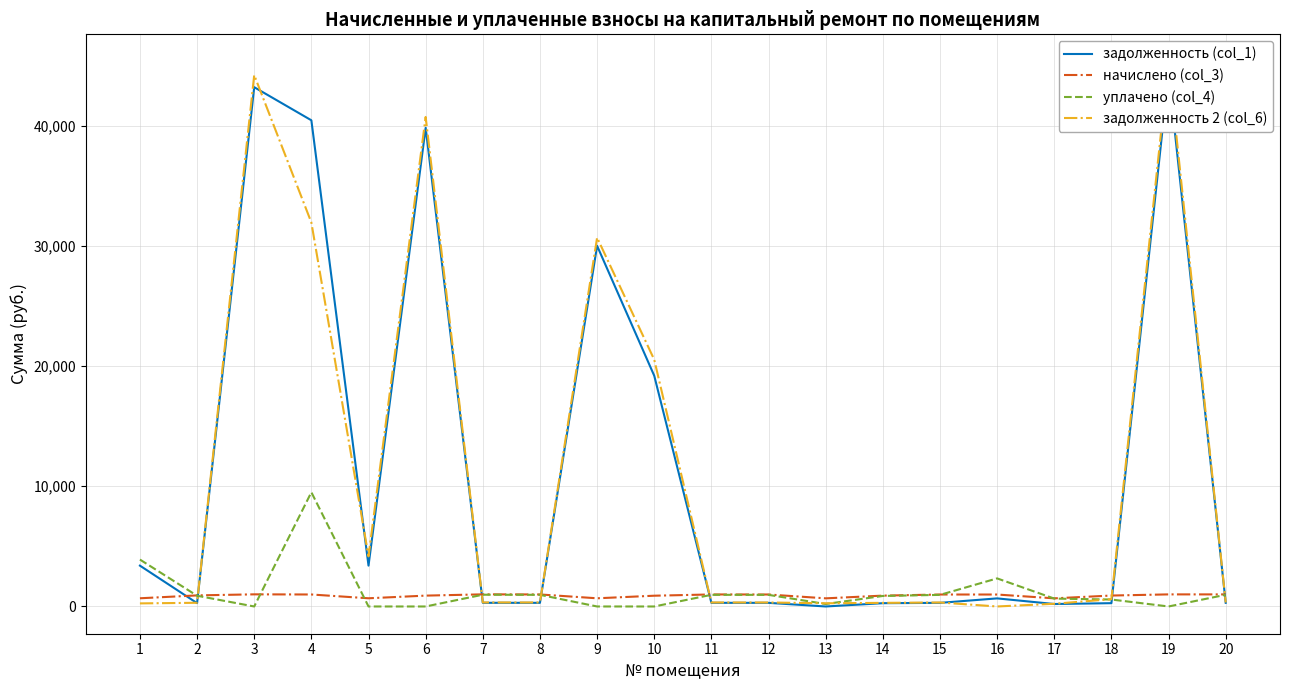

At which label is задолженность 2 (col_6) closest to 22659?

10